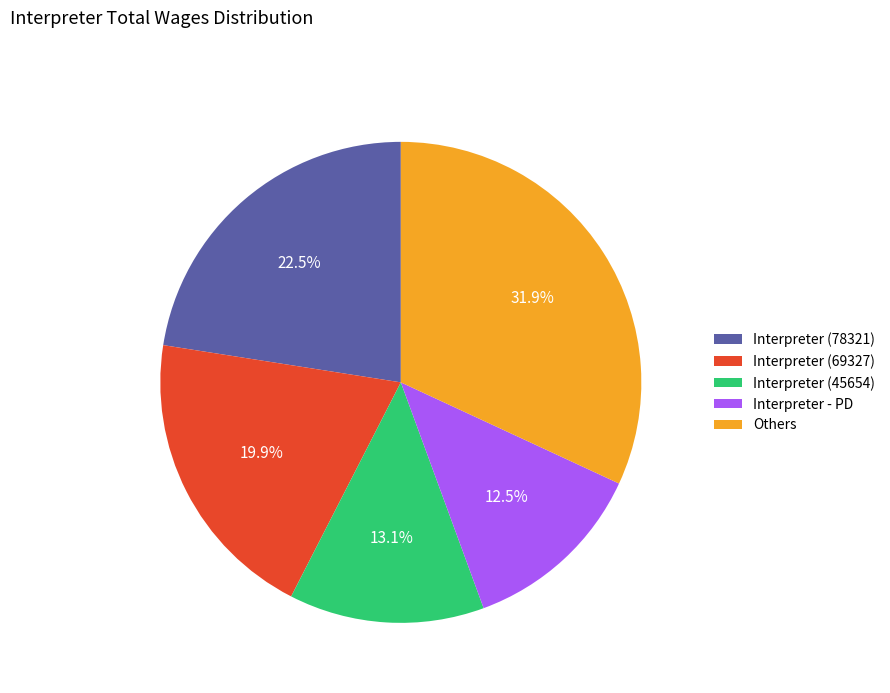

How many slices are in this pie chart?

5